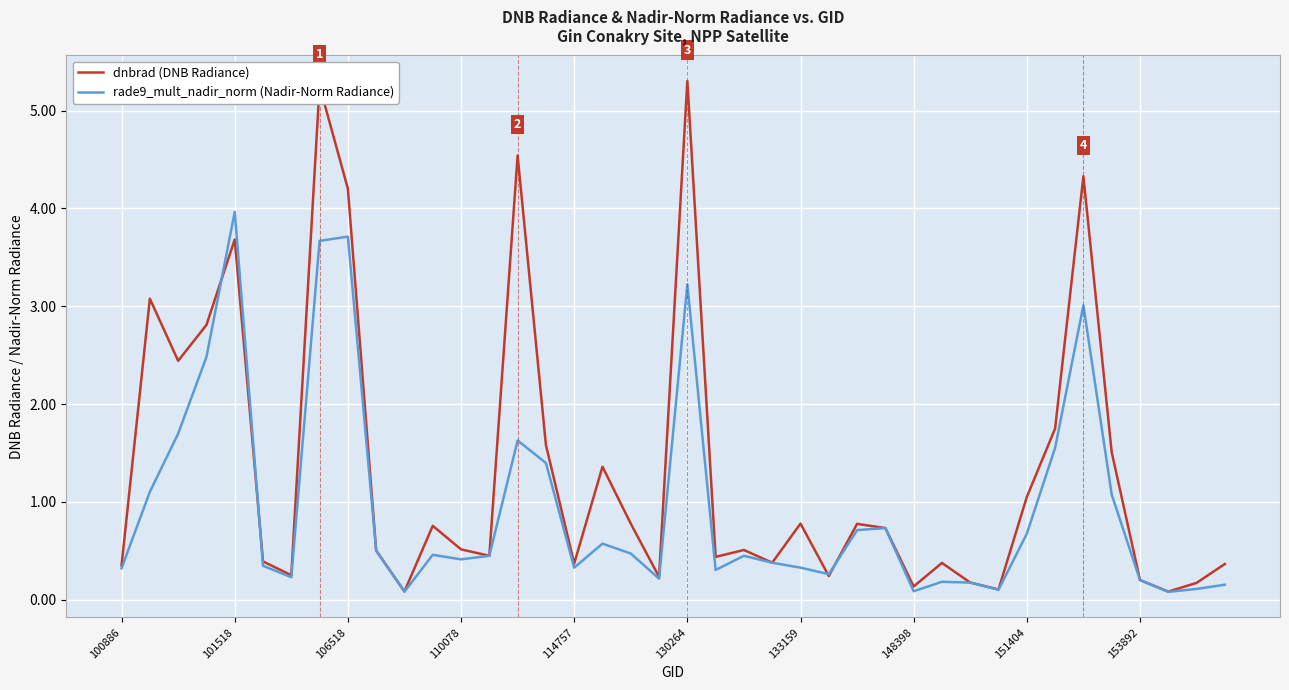

What is the maximum value shown in the chart?

5.3